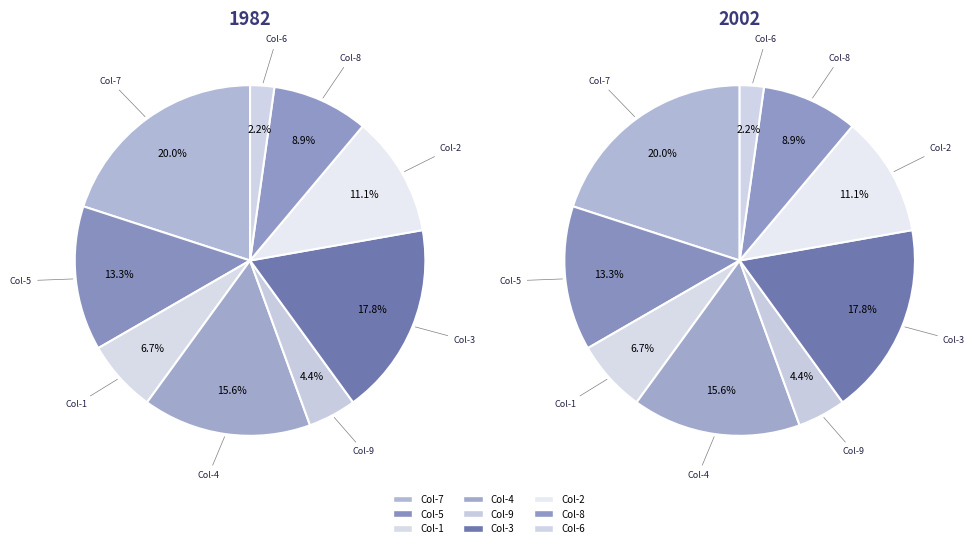

To the nearest percent, what is the average slice percentage?

11%